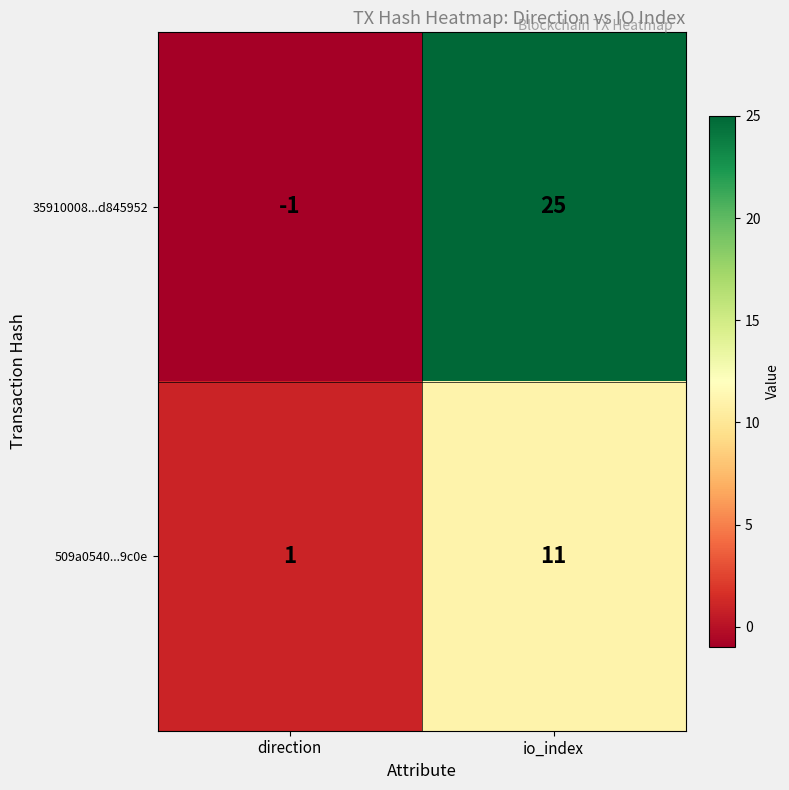

Where is 35910008...d845952 nearest to the value 12?

direction